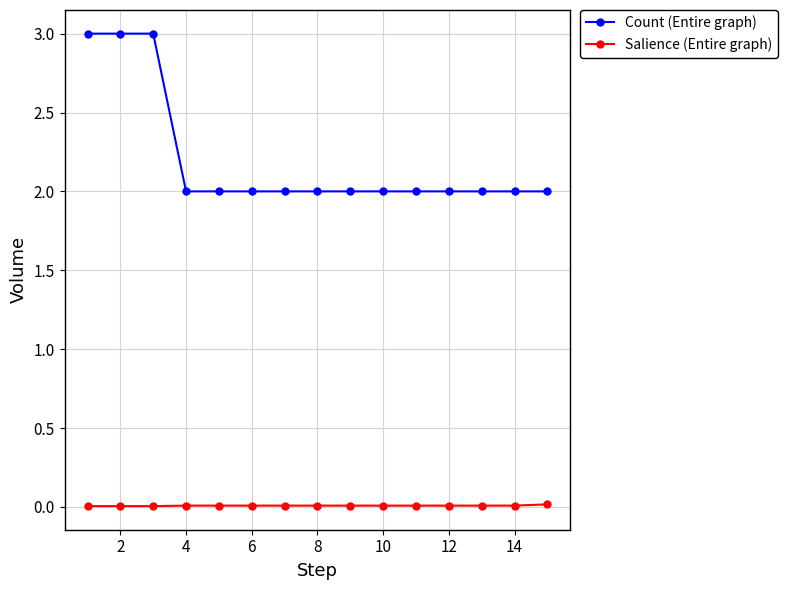

What is the minimum value for Count (Entire graph)?

2.0